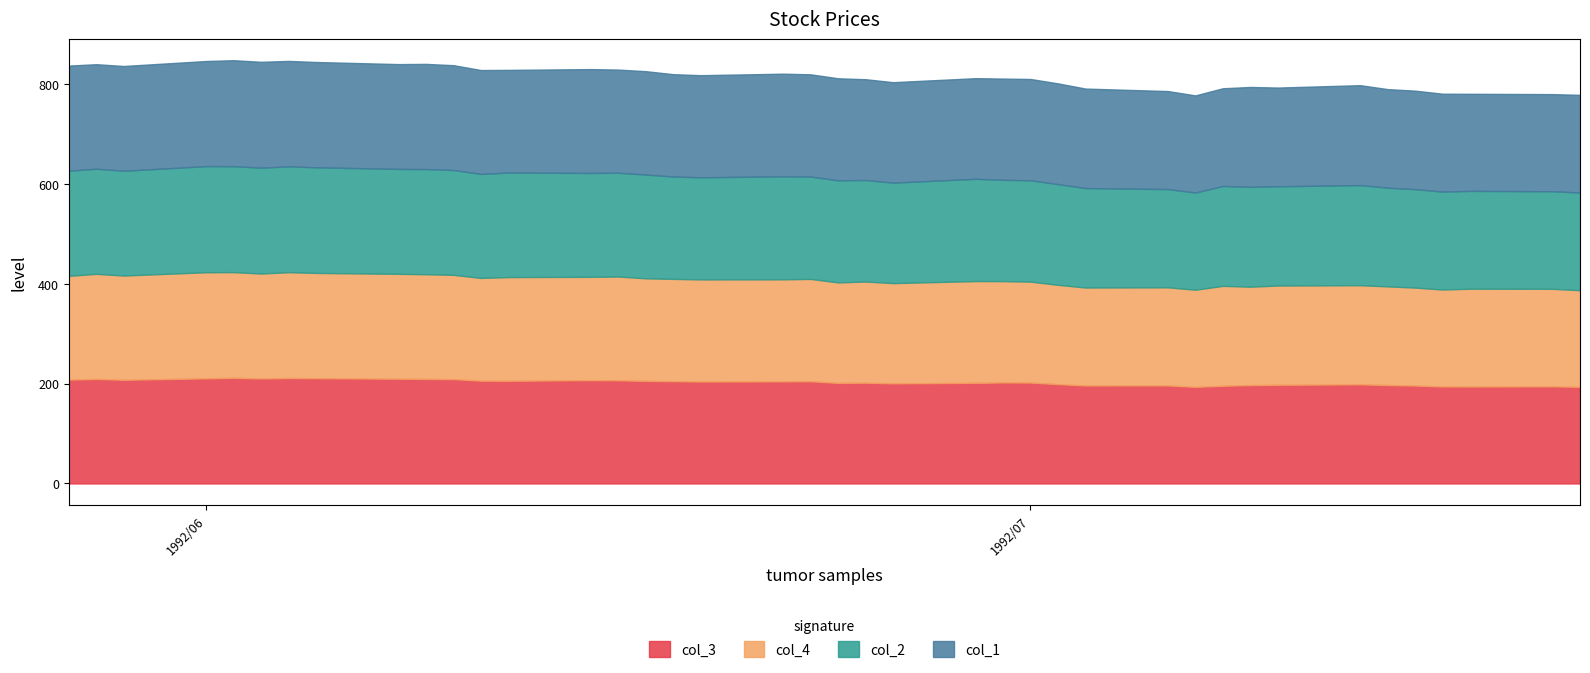

The value of col_2 at 11 is 294.1. True or false?

False